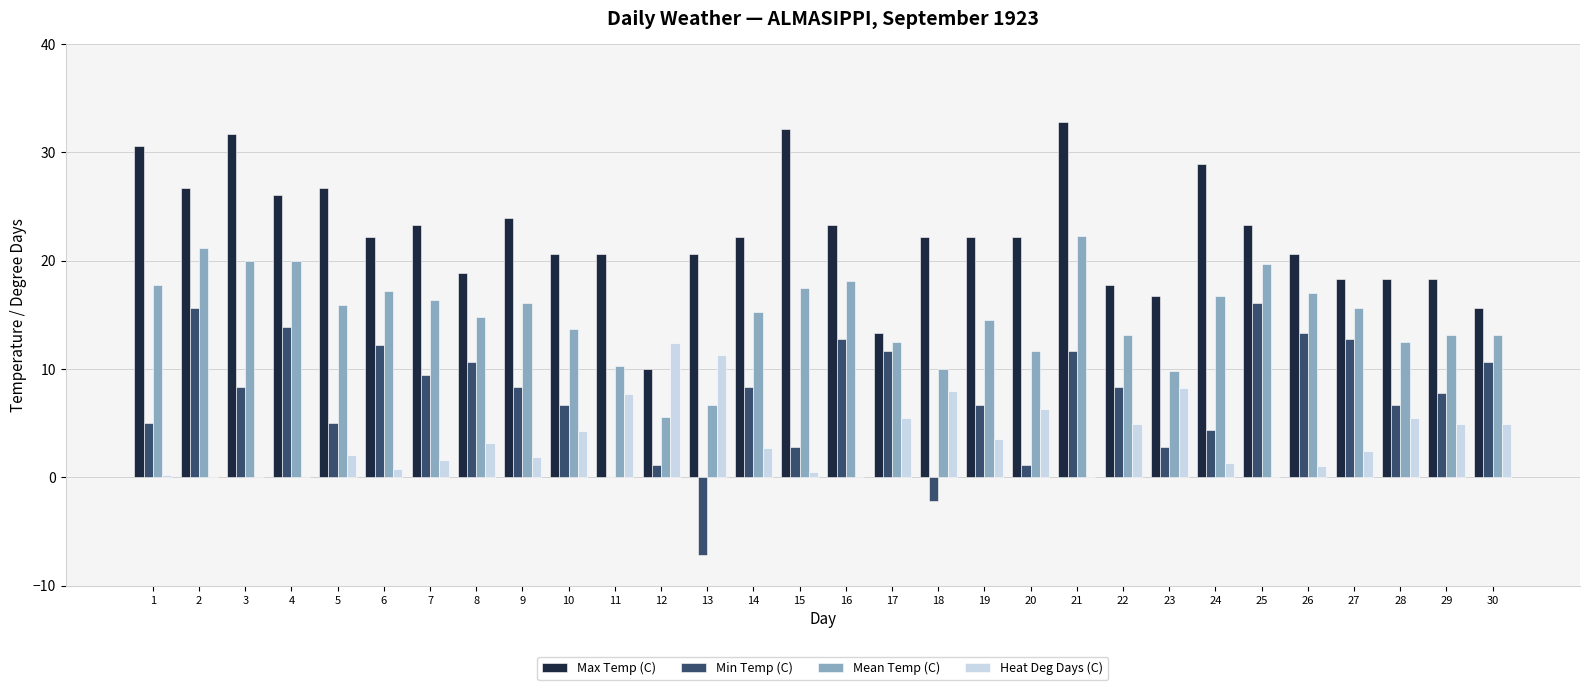

Count the number of categories in the chart.

30